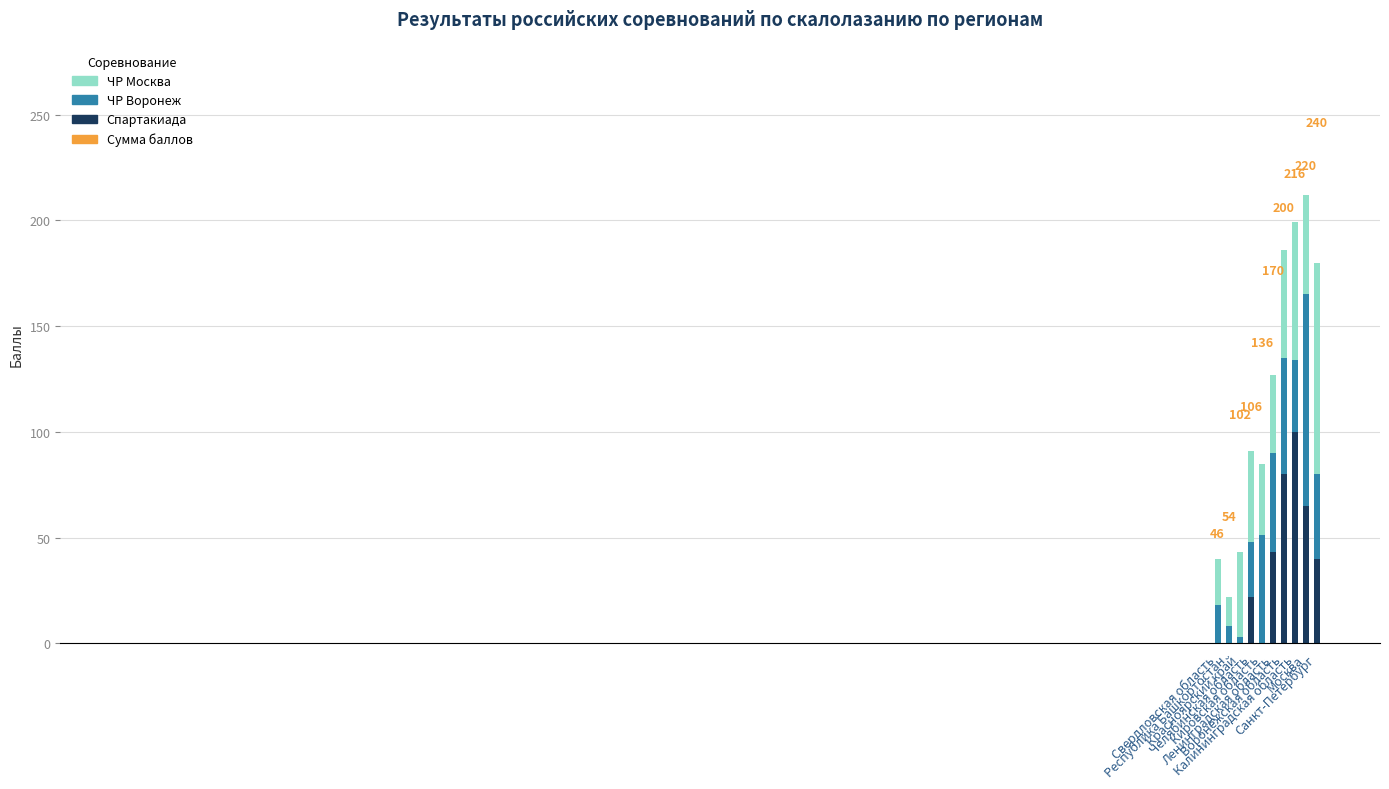

What is the highest value of the Спартакиада series?

100